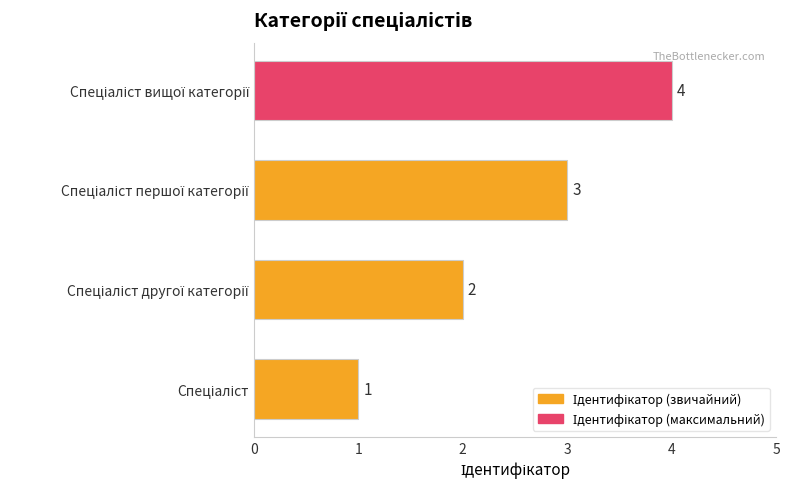

What is the greatest value displayed?

4